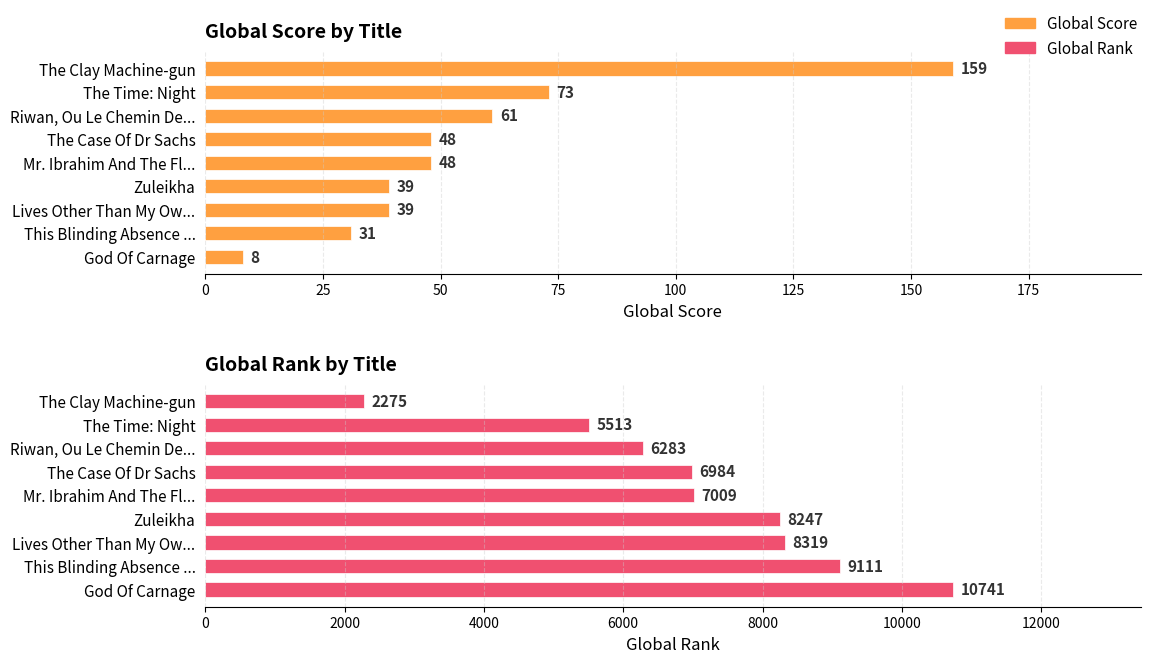

What is the value of the Global Rank bar at the 9th from the left?

10741